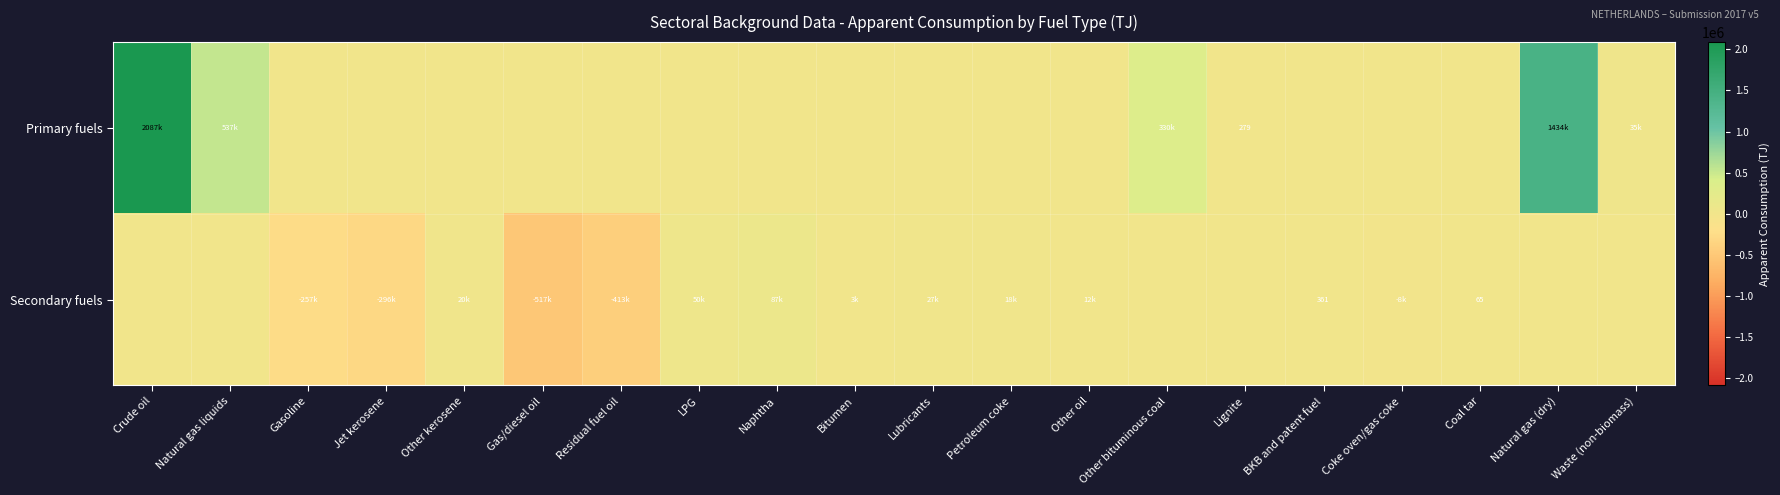

Which series has the largest total across all categories?

Primary fuels